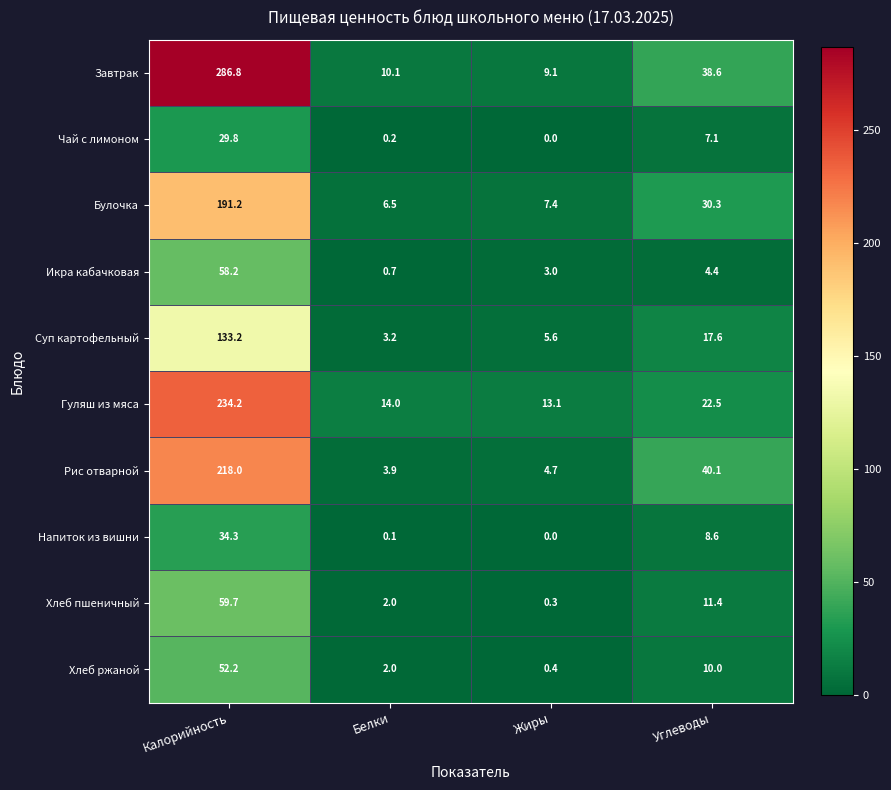

What is the difference between the highest and lowest values at Углеводы?

35.7